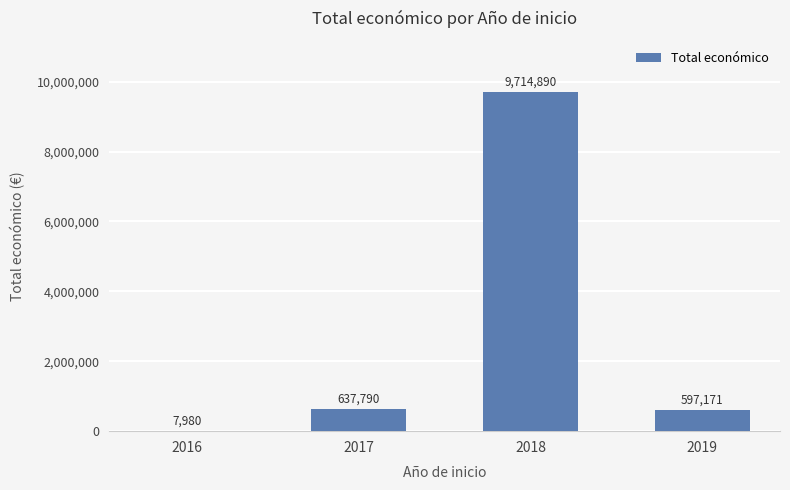

At which label is the value closest to 4861435?

2017